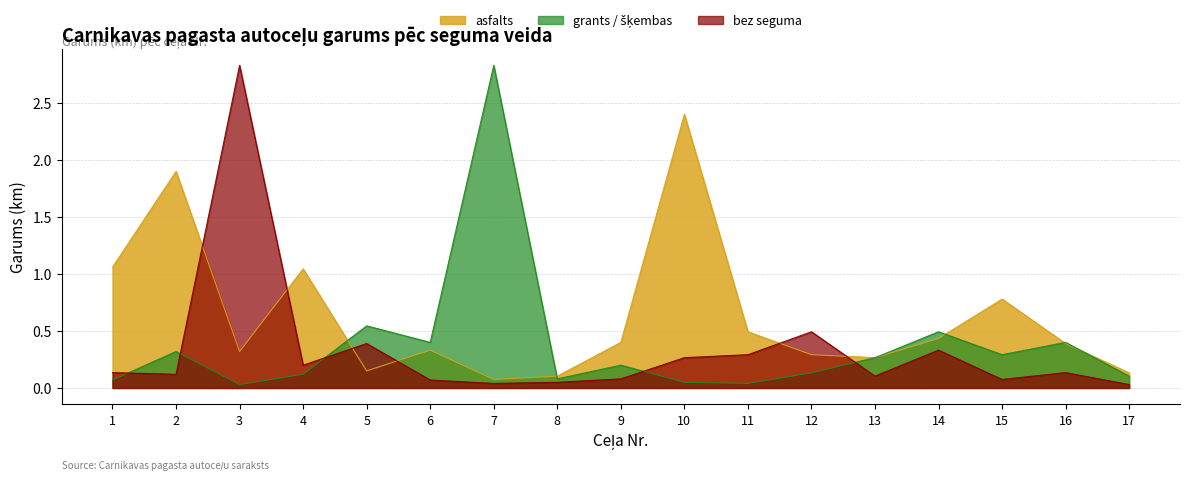

What are all the series names shown in the legend?

asfalts, grants / šķembas, bez seguma